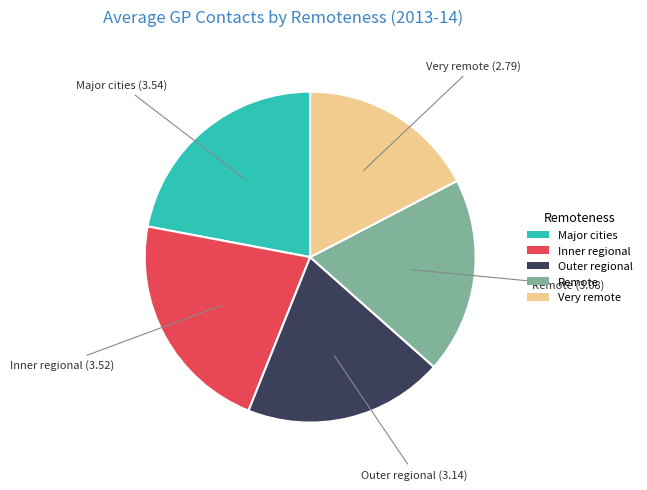

Is the sum of Major cities and Inner regional greater than half?

No